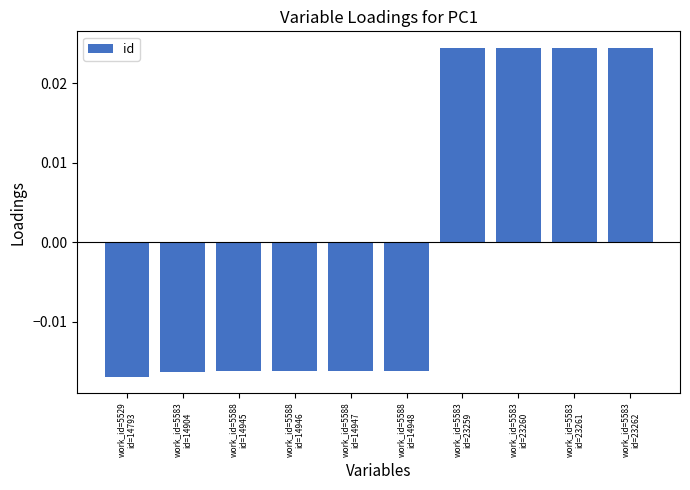

Are the bars grouped side by side (vs. stacked)?

No